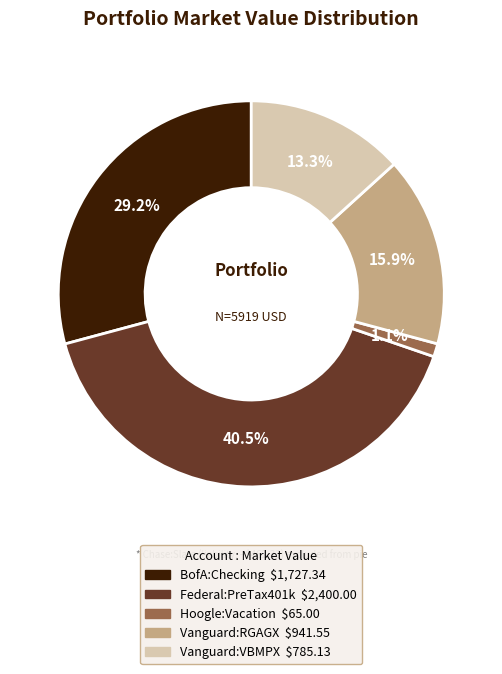

How many slices are in this pie chart?

5